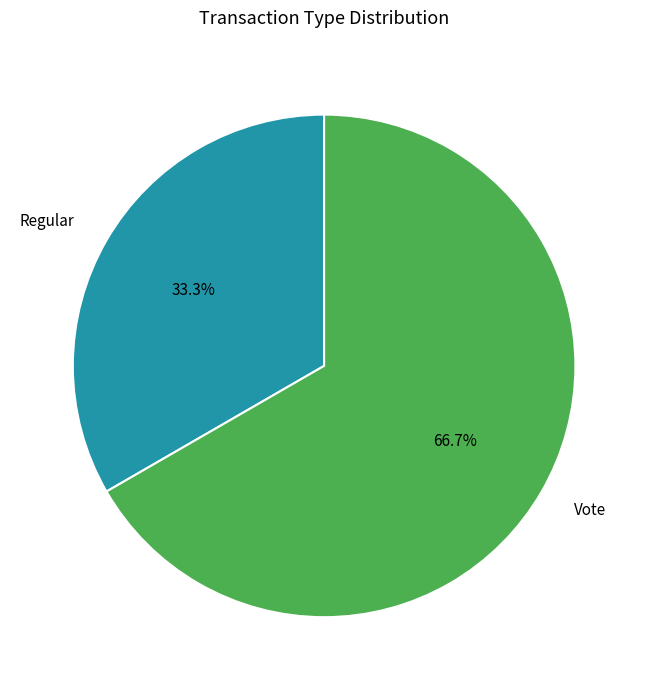

To the nearest percent, what is the difference between the Regular and Vote slice percentages?

33%